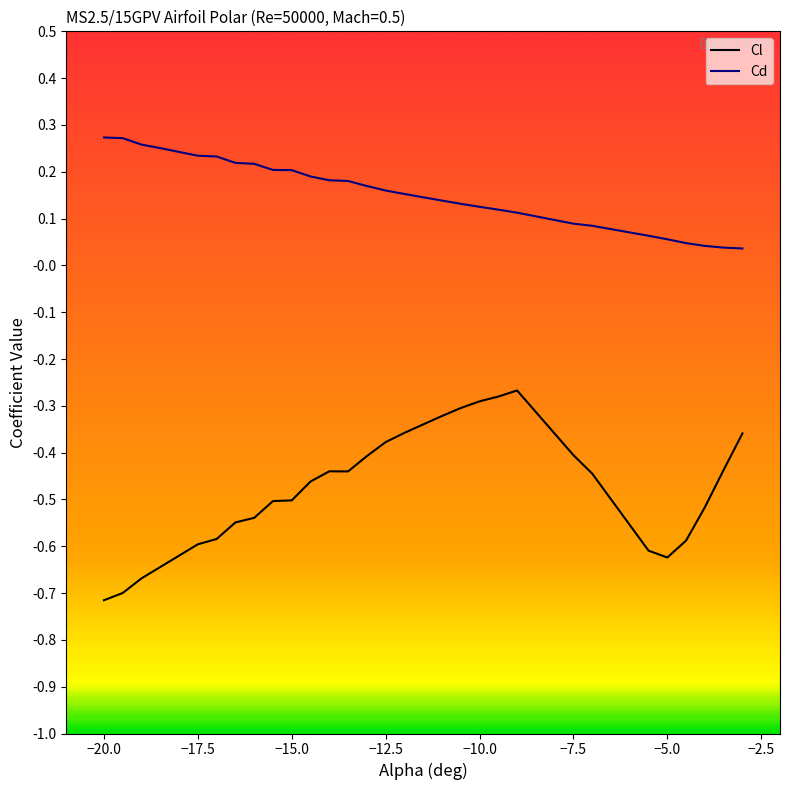

What are all the series names shown in the legend?

Cl, Cd